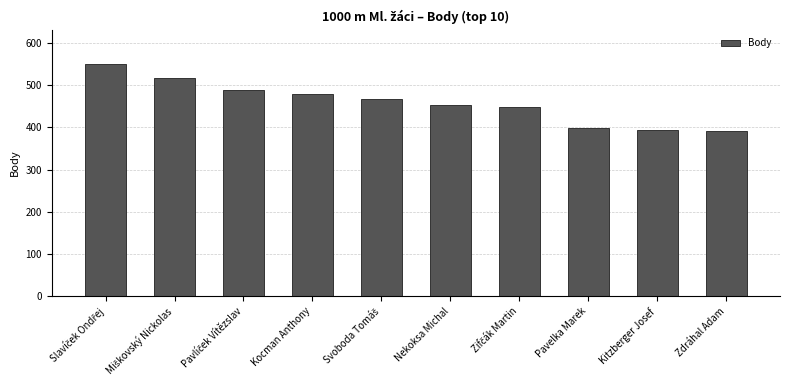

What is the greatest value displayed?

549